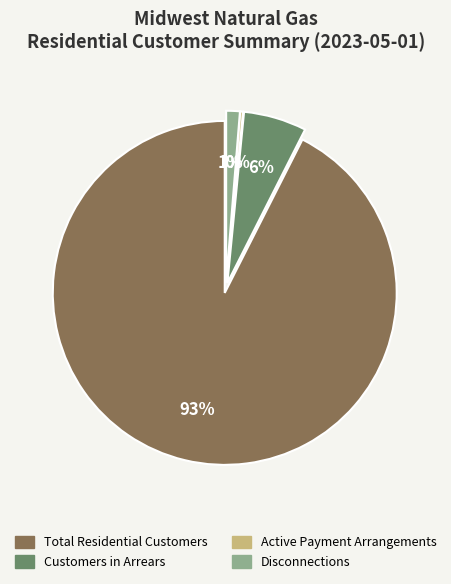

True or false: Disconnections accounts for 1% of the total.

True